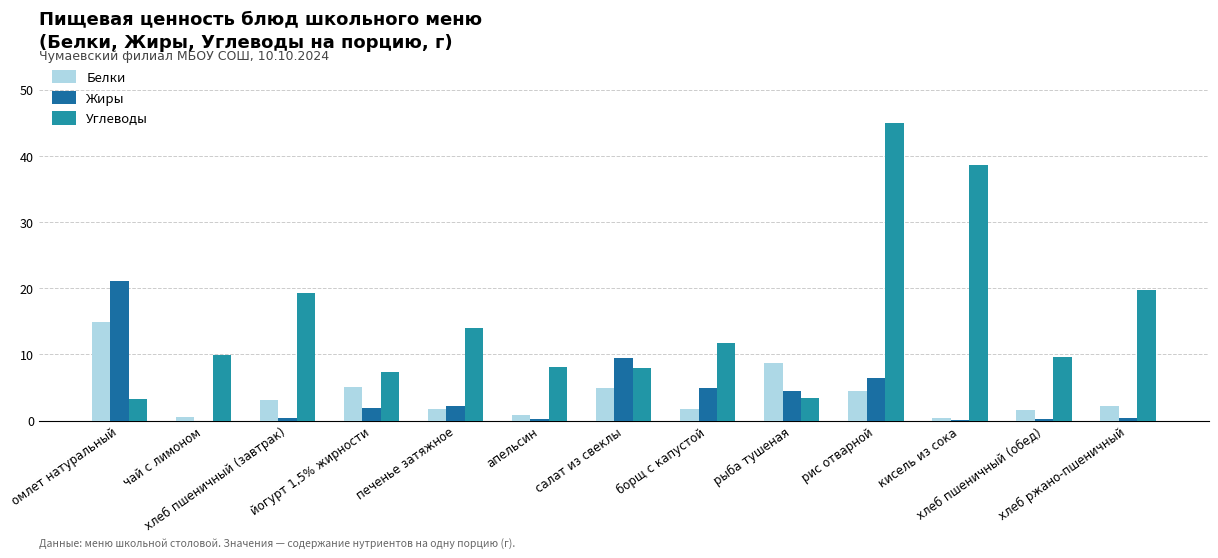

Is it true that Углеводы equals 69.4 at рис отварной?

False